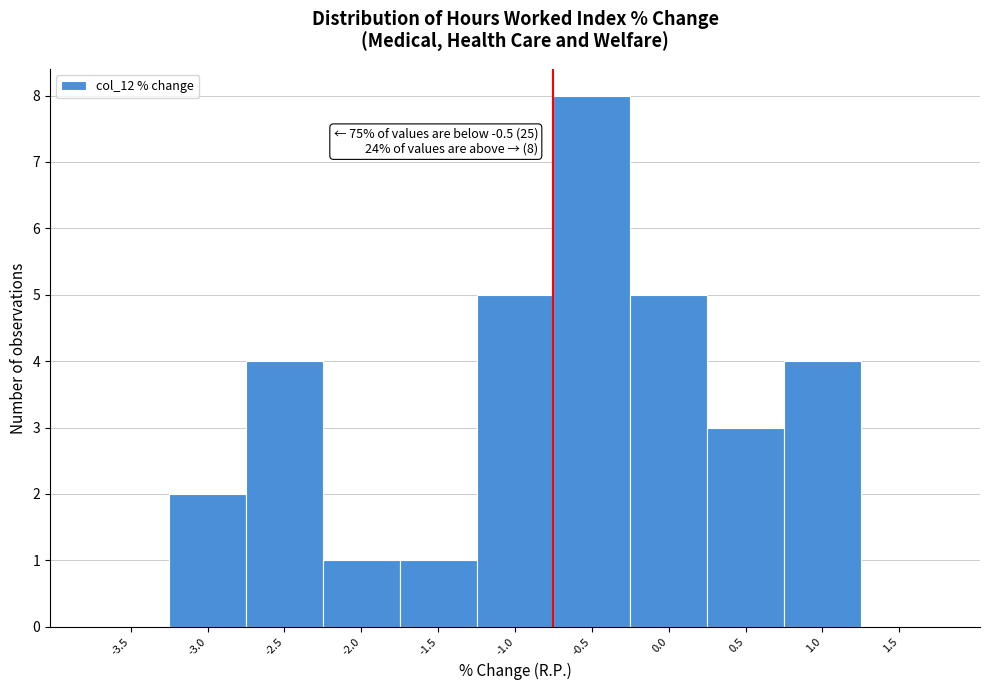

Reading left to right, what are all the values shown in this chart?

-3.5=0	-3.0=2	-2.5=4	-2.0=1	-1.5=1	-1.0=5	-0.5=8	0.0=5	0.5=3	1.0=4	1.5=0